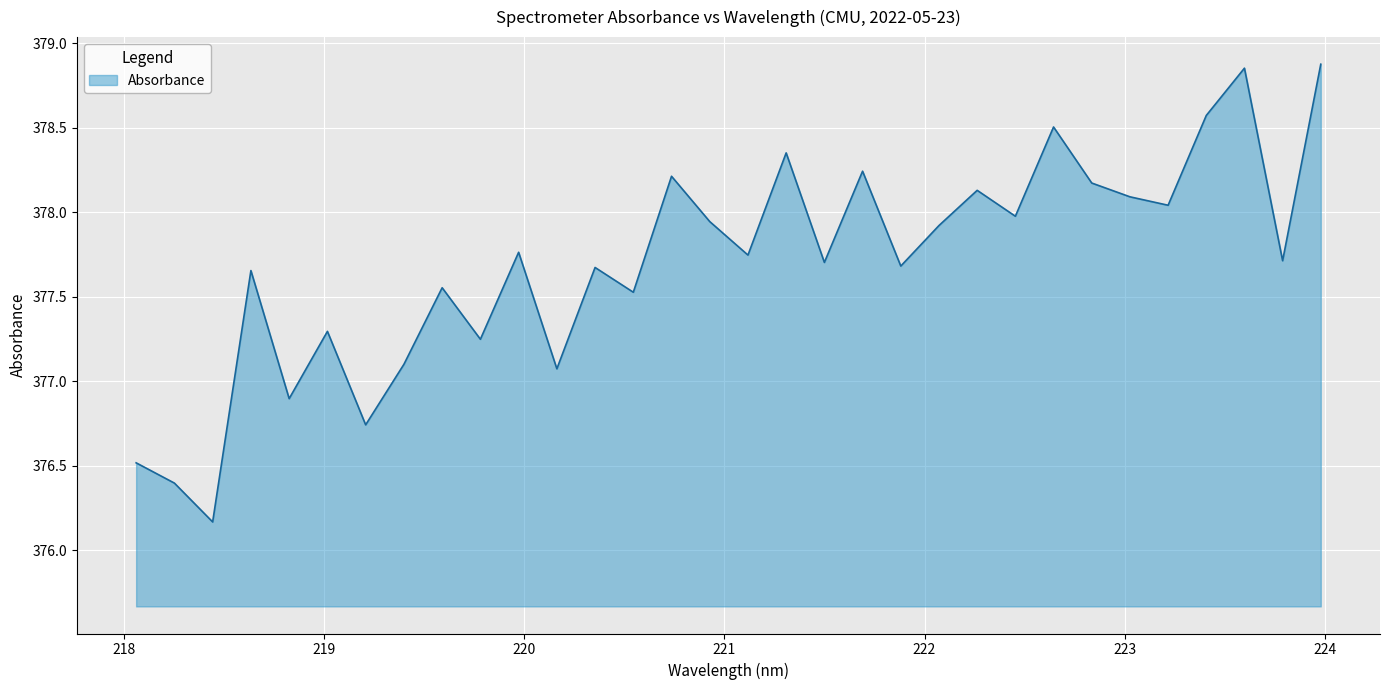

What is the smallest value displayed?

376.2